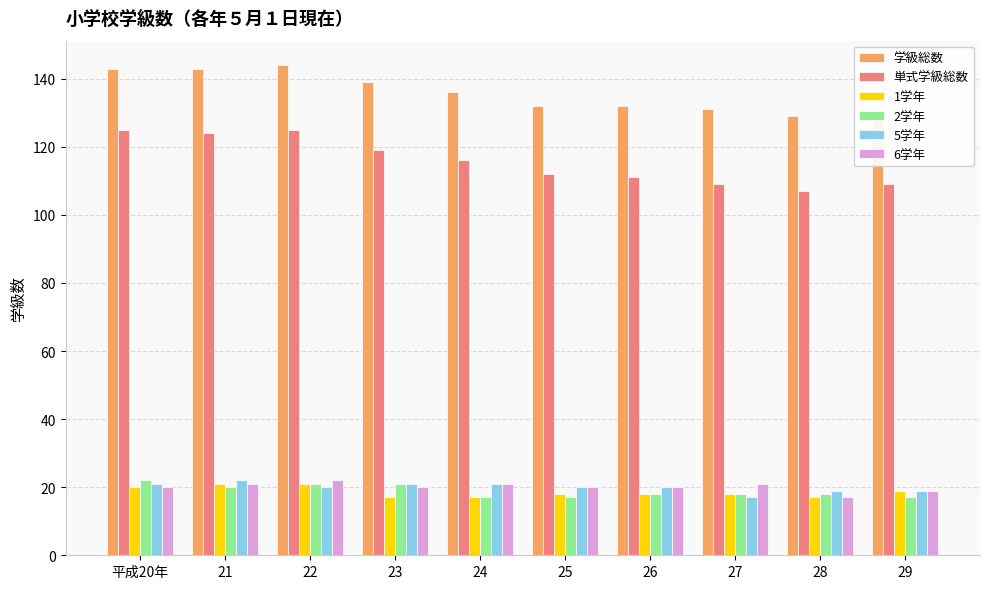

What is the difference between the second highest and second lowest values in the 5学年 series?

2